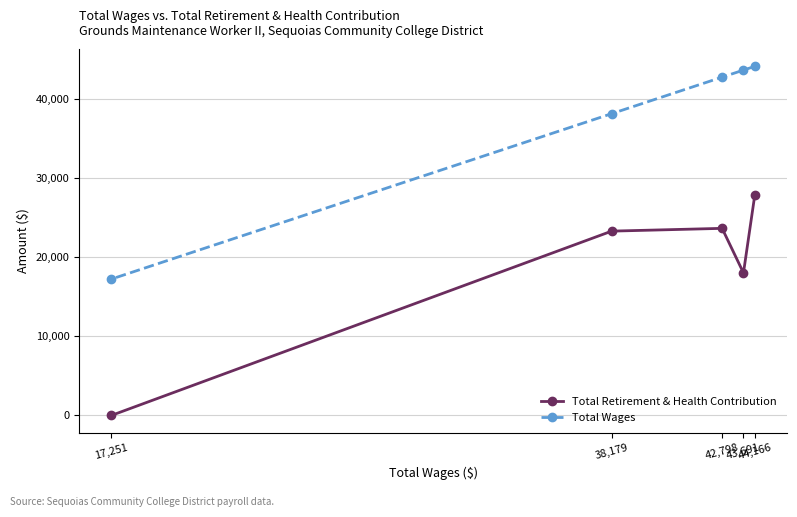

How many values in the Total Retirement & Health Contribution series are below 23319?

2